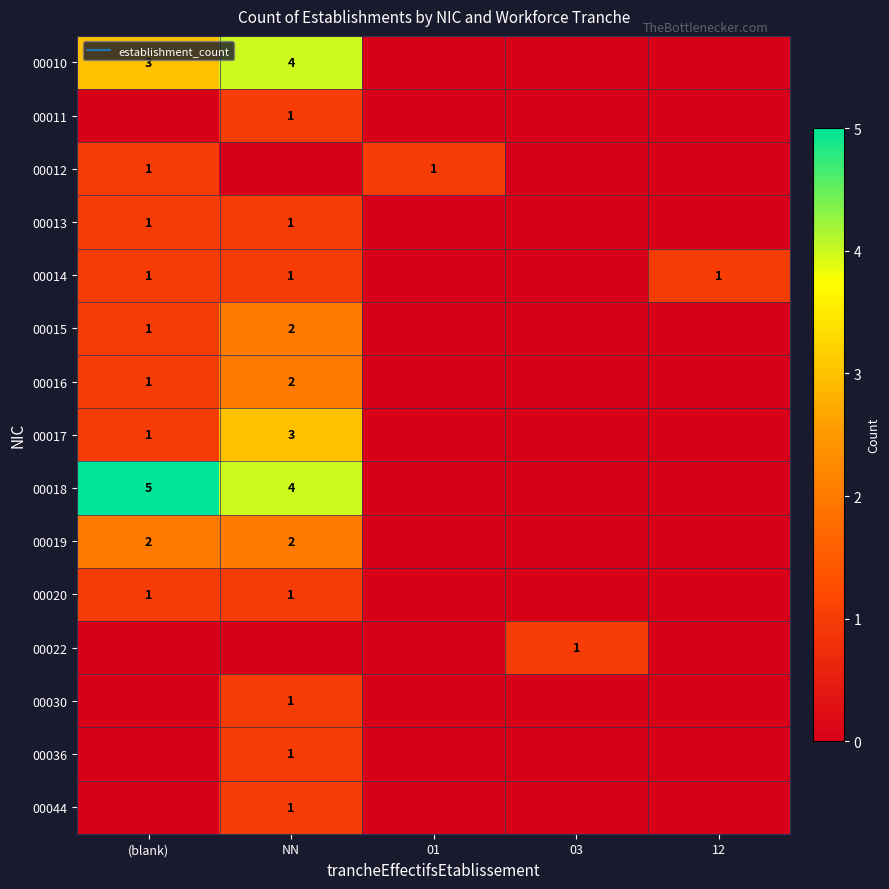

Rank the series at (blank) from lowest to highest value.

00011, 00022, 00030, 00036, 00044, 00012, 00013, 00014, 00015, 00016, 00017, 00020, 00019, 00010, 00018